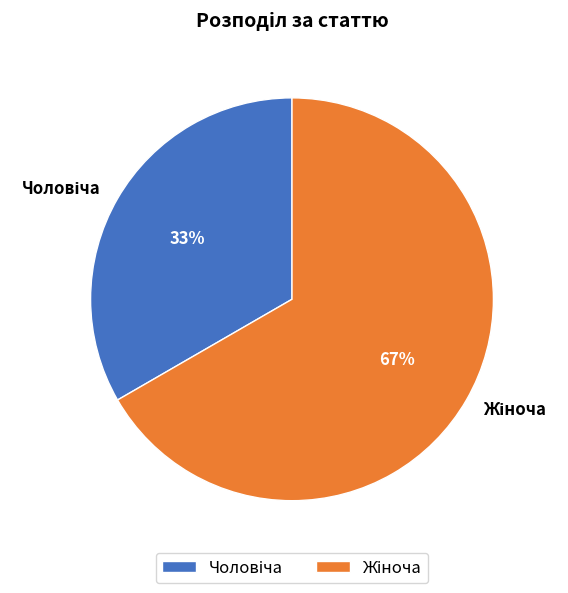

Does any single category account for the majority?

Yes